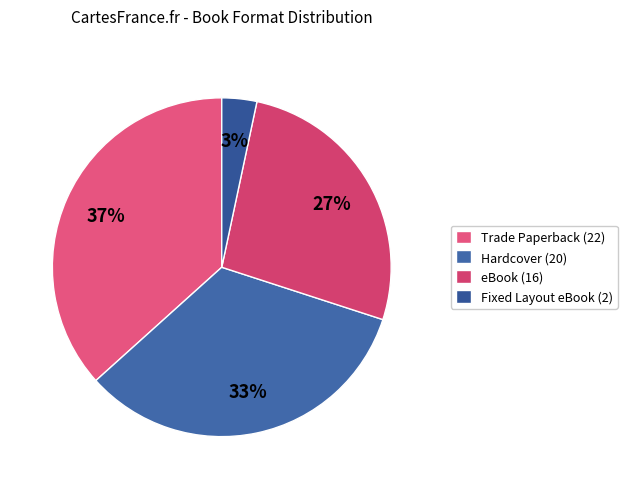

To the nearest percent, what portion does Fixed Layout eBook represent?

3%